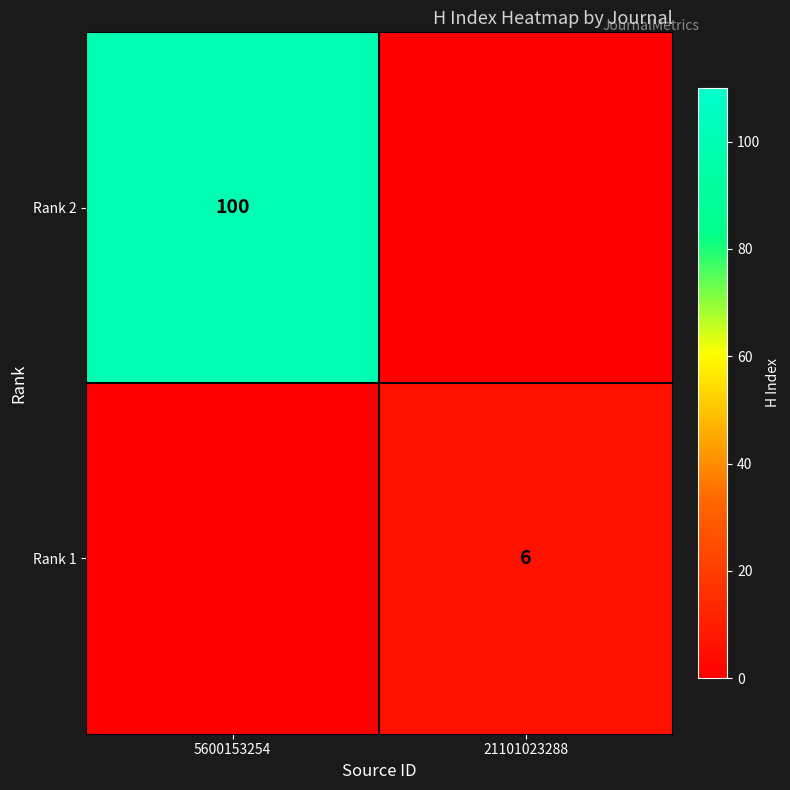

At which category is the sum across all series the highest?

5600153254